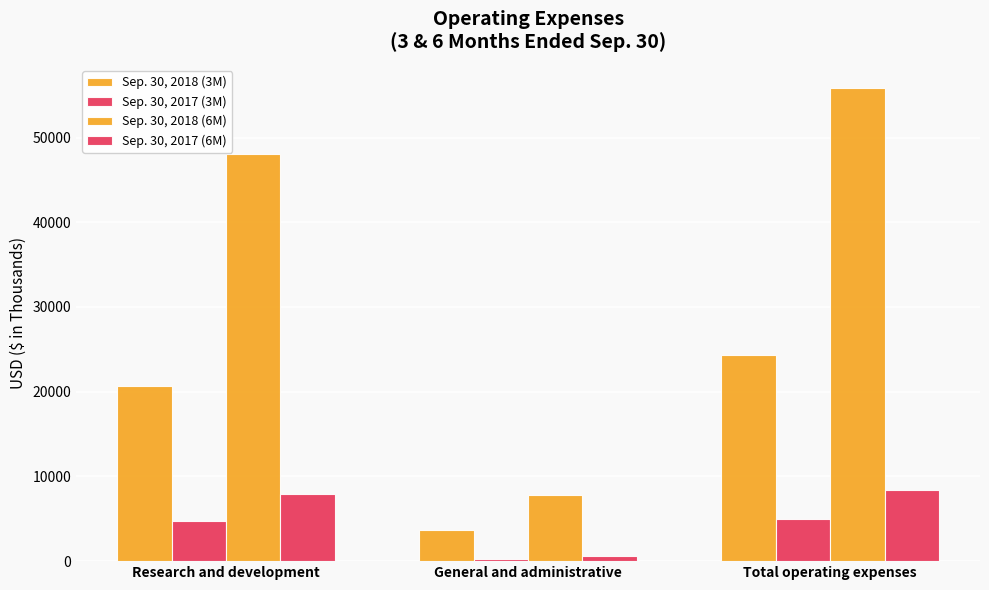

How many bars are there in each group?

4